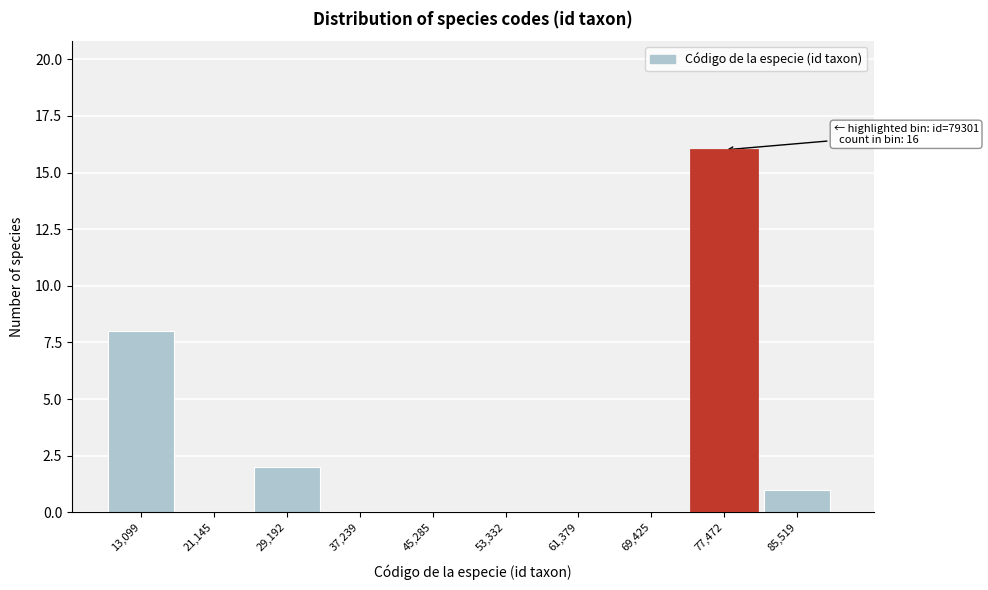

Reading right to left, list all the values displayed in this chart.

85,519=1	77,472=16	69,425=0	61,379=0	53,332=0	45,285=0	37,239=0	29,192=2	21,145=0	13,099=8